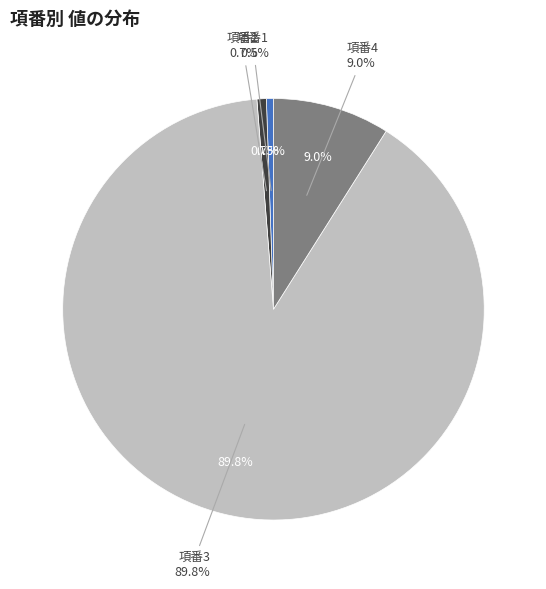

What percentage do 2 and 3 together represent?

90.5%